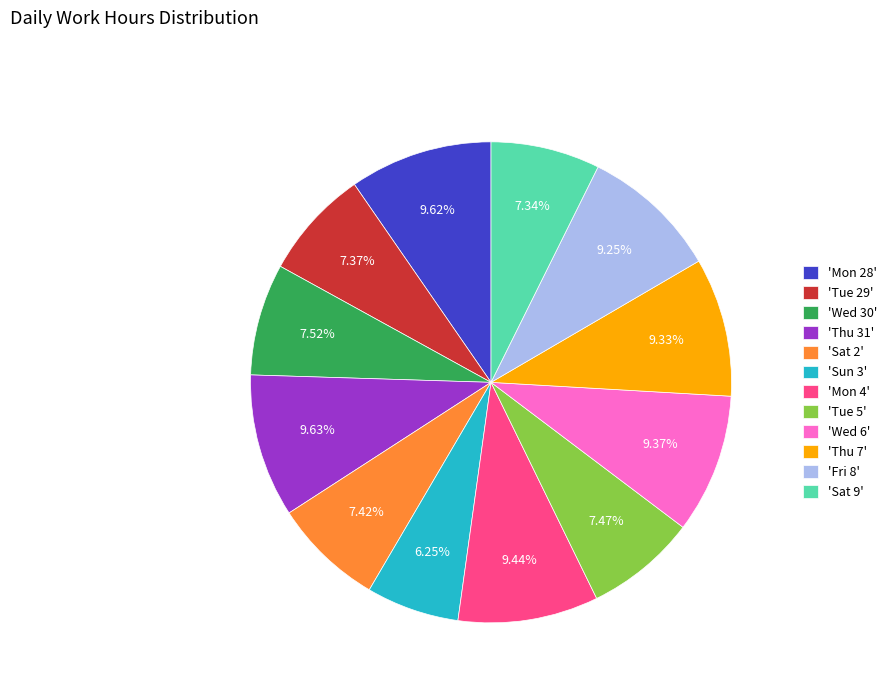

What is the ratio of the value at 'Thu 31' to the value at 'Thu 7'?

1.0